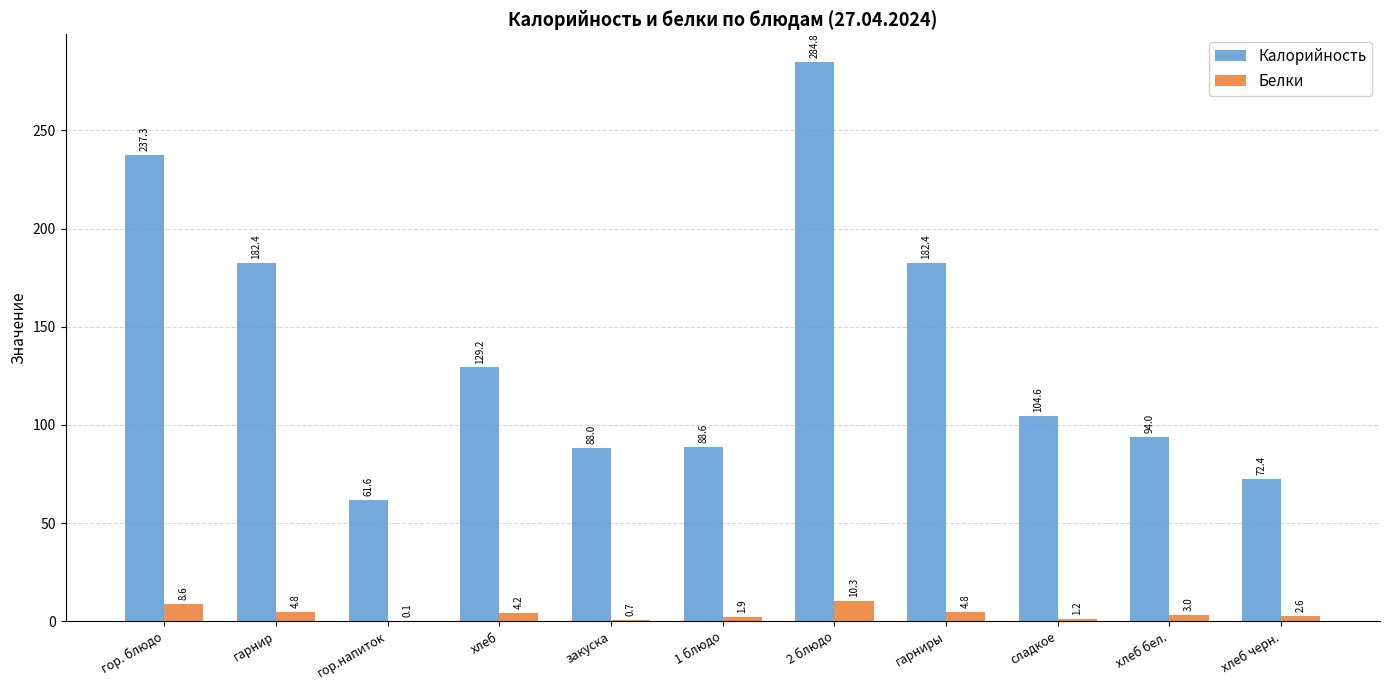

At which label does Калорийность reach its peak?

2 блюдо